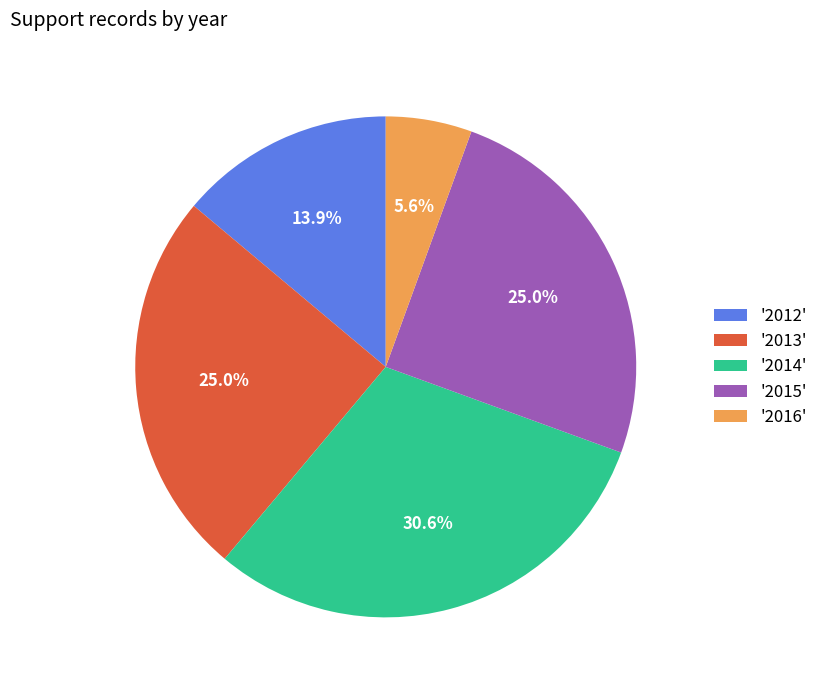

Is '2016' the majority of the pie?

No